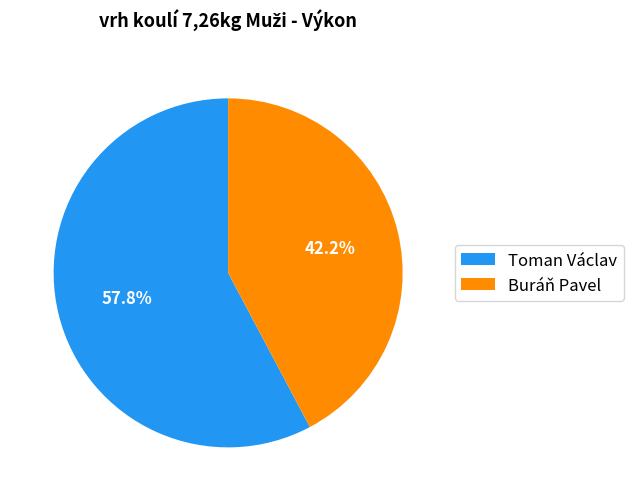

Which category accounts for the majority?

Toman Václav